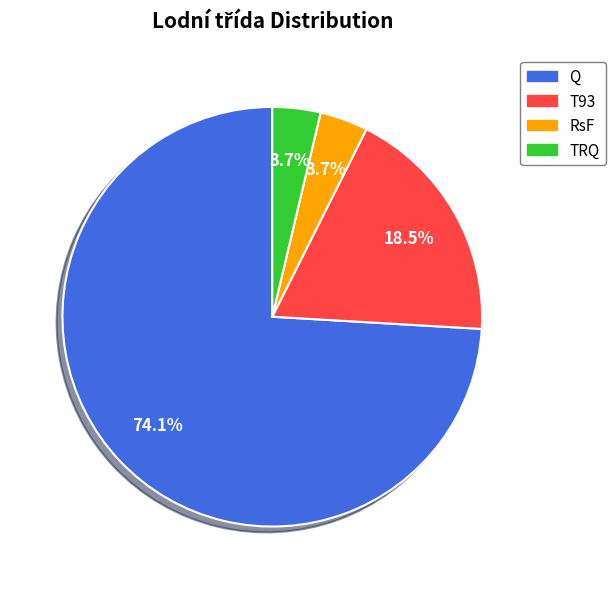

Does any single category account for the majority?

Yes